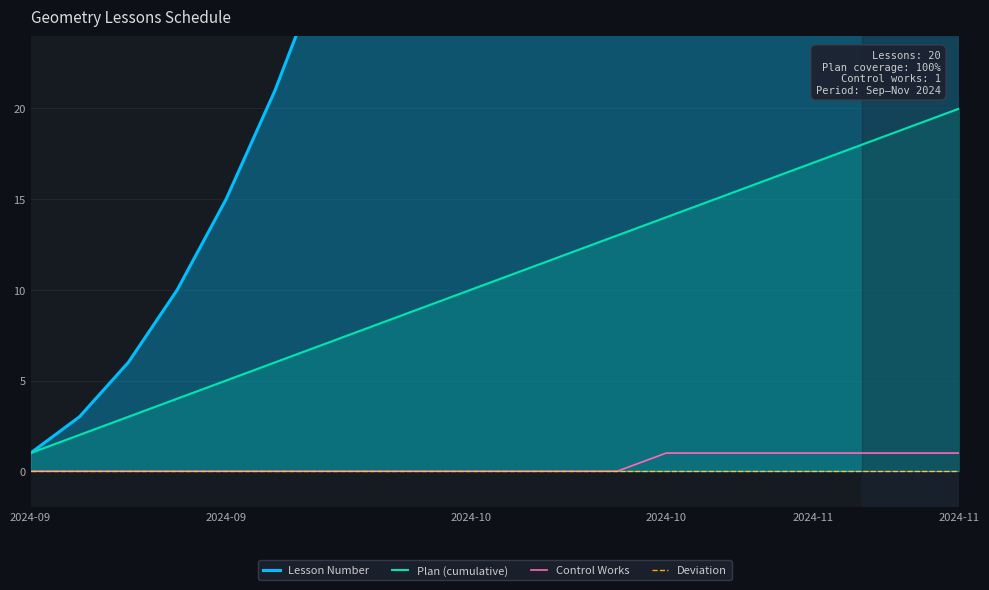

What is the difference between the Control Works values at 11 and 19?

1